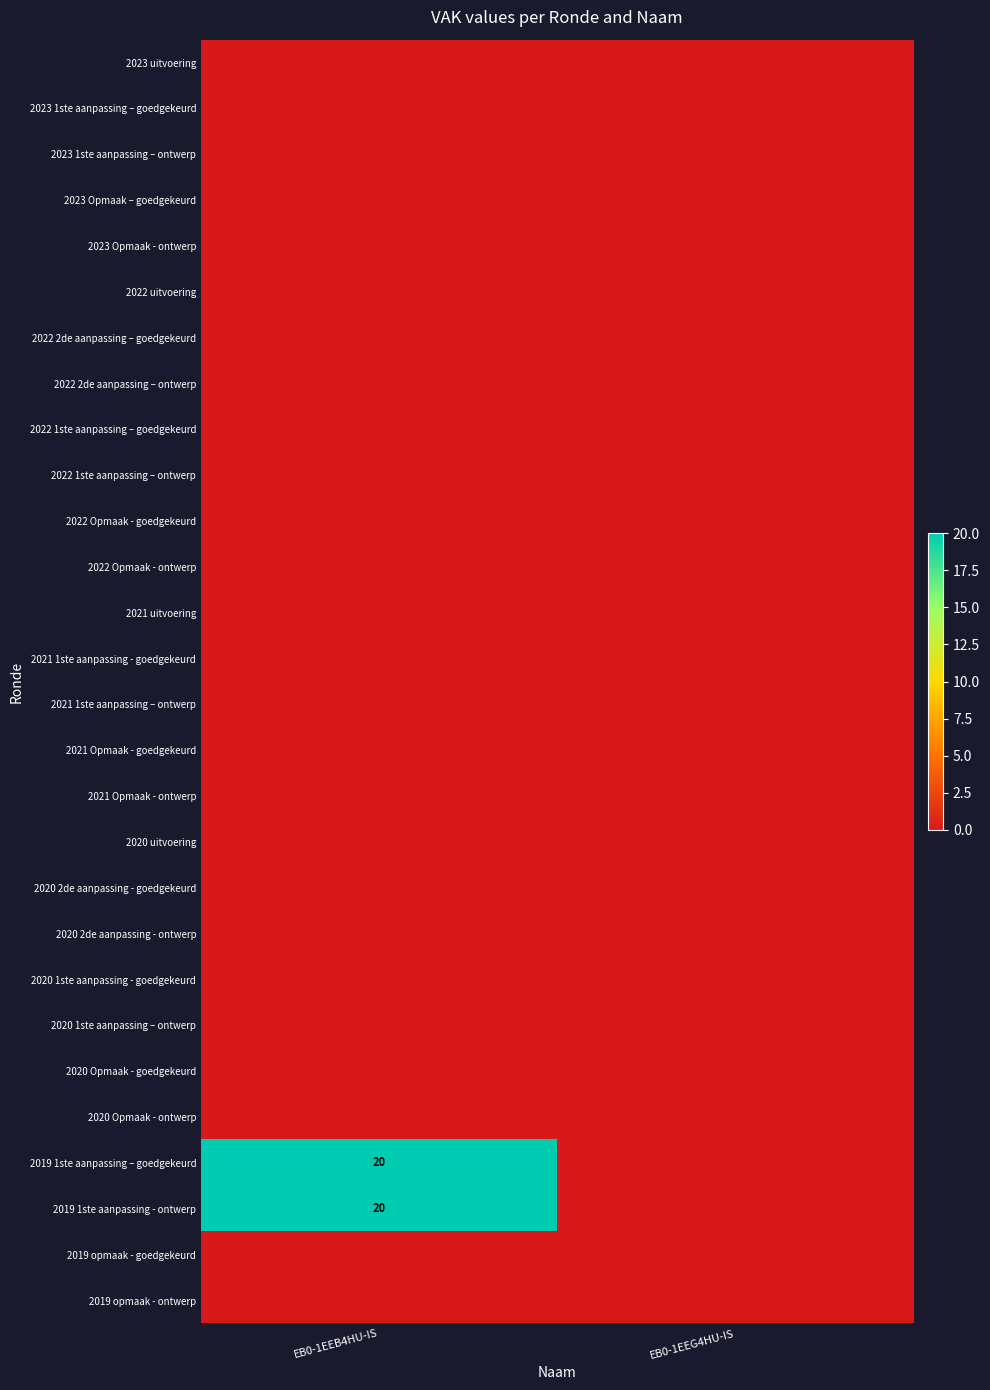

List the series in order of their peak value, lowest first.

2023 uitvoering, 2023 1ste aanpassing – goedgekeurd, 2023 1ste aanpassing – ontwerp, 2023 Opmaak – goedgekeurd, 2023 Opmaak - ontwerp, 2022 uitvoering, 2022 2de aanpassing – goedgekeurd, 2022 2de aanpassing – ontwerp, 2022 1ste aanpassing – goedgekeurd, 2022 1ste aanpassing – ontwerp, 2022 Opmaak - goedgekeurd, 2022 Opmaak - ontwerp, 2021 uitvoering, 2021 1ste aanpassing - goedgekeurd, 2021 1ste aanpassing – ontwerp, 2021 Opmaak - goedgekeurd, 2021 Opmaak - ontwerp, 2020 uitvoering, 2020 2de aanpassing - goedgekeurd, 2020 2de aanpassing - ontwerp, 2020 1ste aanpassing - goedgekeurd, 2020 1ste aanpassing – ontwerp, 2020 Opmaak - goedgekeurd, 2020 Opmaak - ontwerp, 2019 opmaak - goedgekeurd, 2019 opmaak - ontwerp, 2019 1ste aanpassing – goedgekeurd, 2019 1ste aanpassing - ontwerp